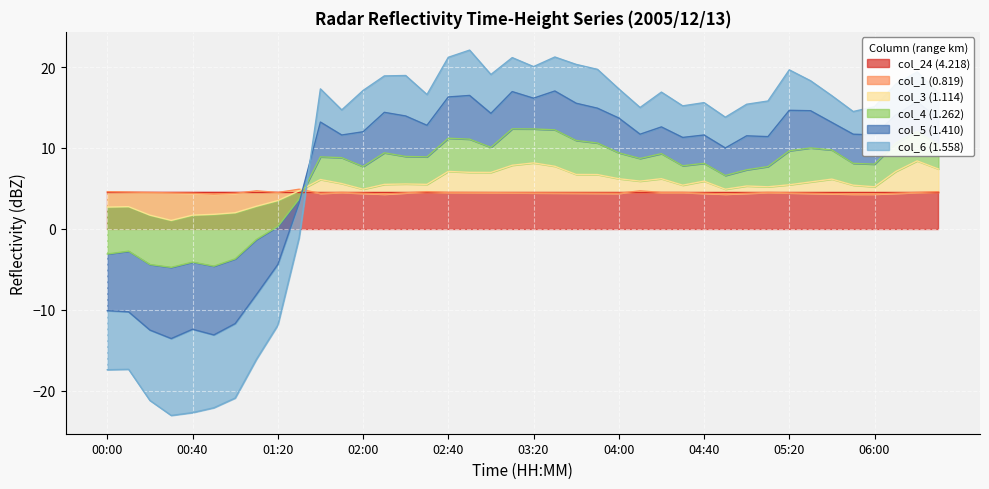

Is it true that col_5 (1.410) equals 18.3 at 33?

True